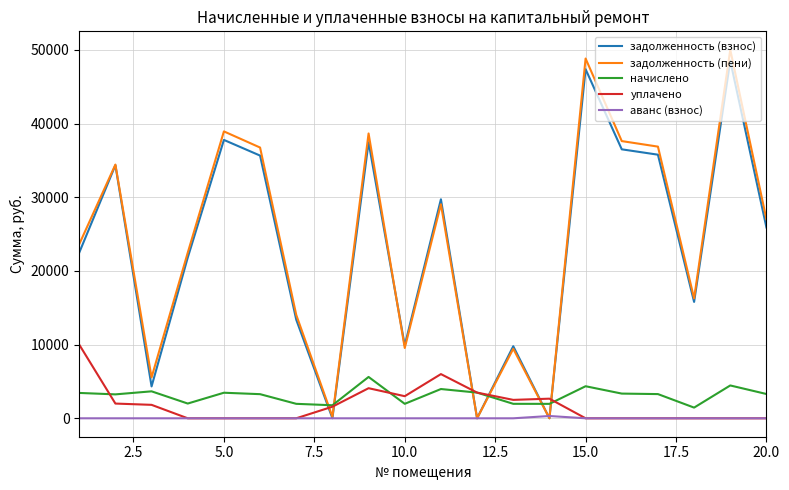

Which series has the widest spread of values?

задолженность (пени)